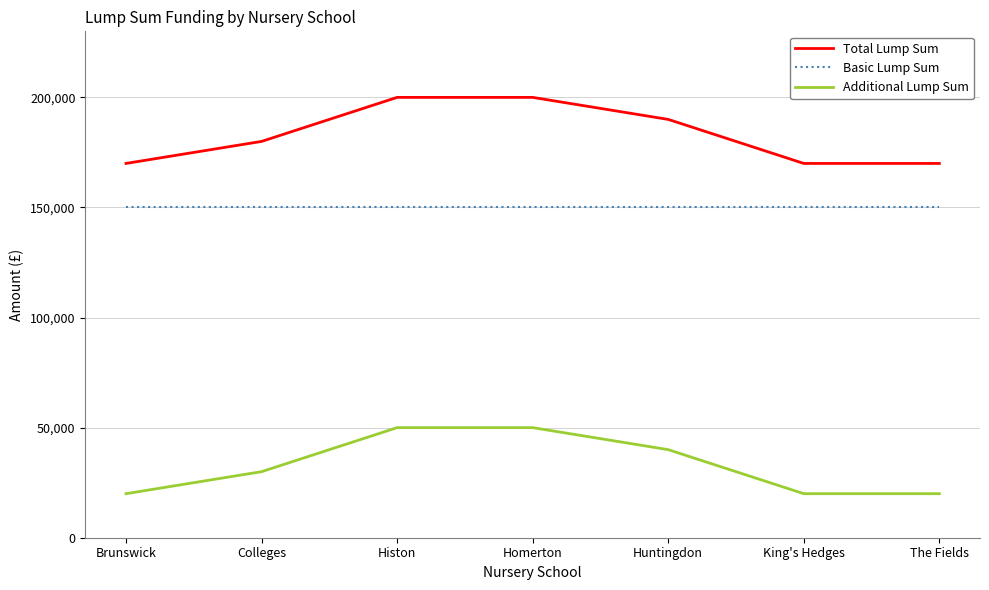

What are all the series names shown in the legend?

Total Lump Sum, Basic Lump Sum, Additional Lump Sum